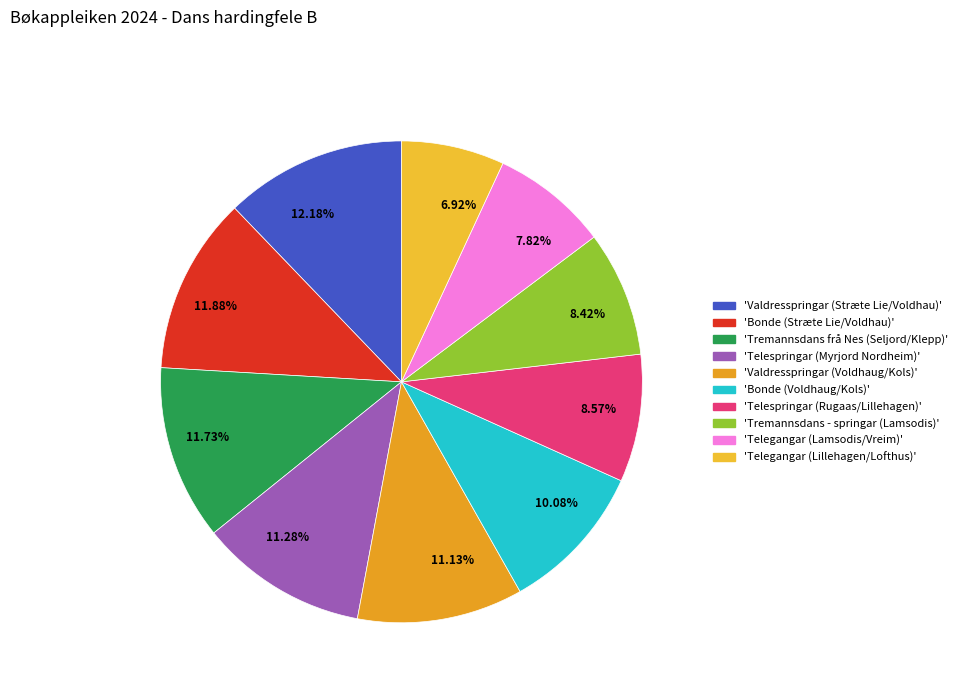

Which has a higher value, 11.28% or 8.42%?

11.28%